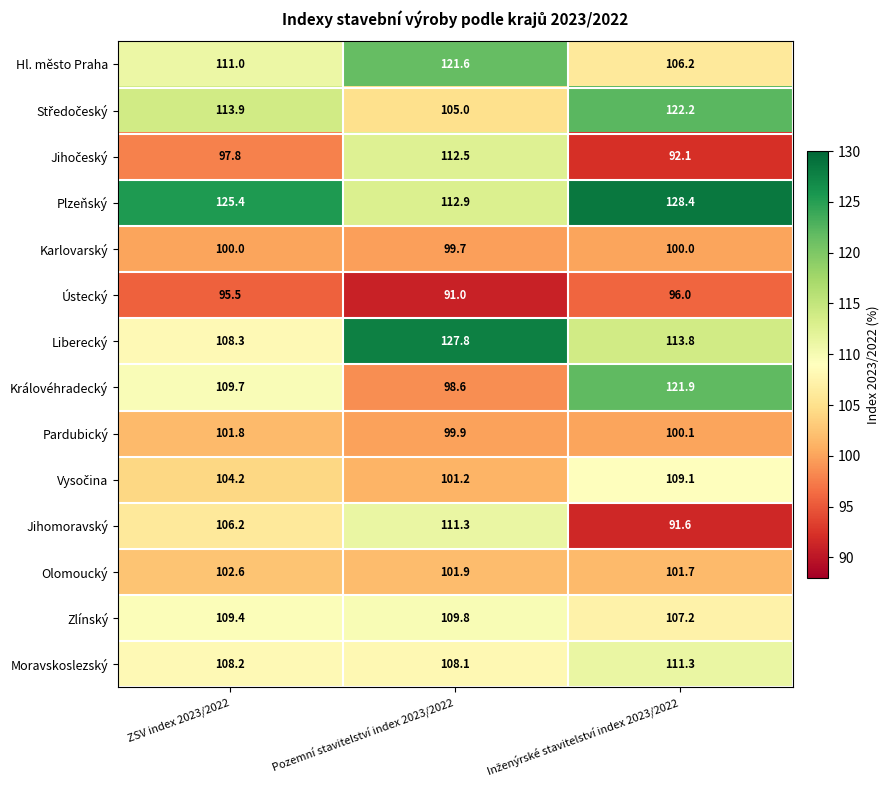

At how many categories does at least one series exceed 102?

3